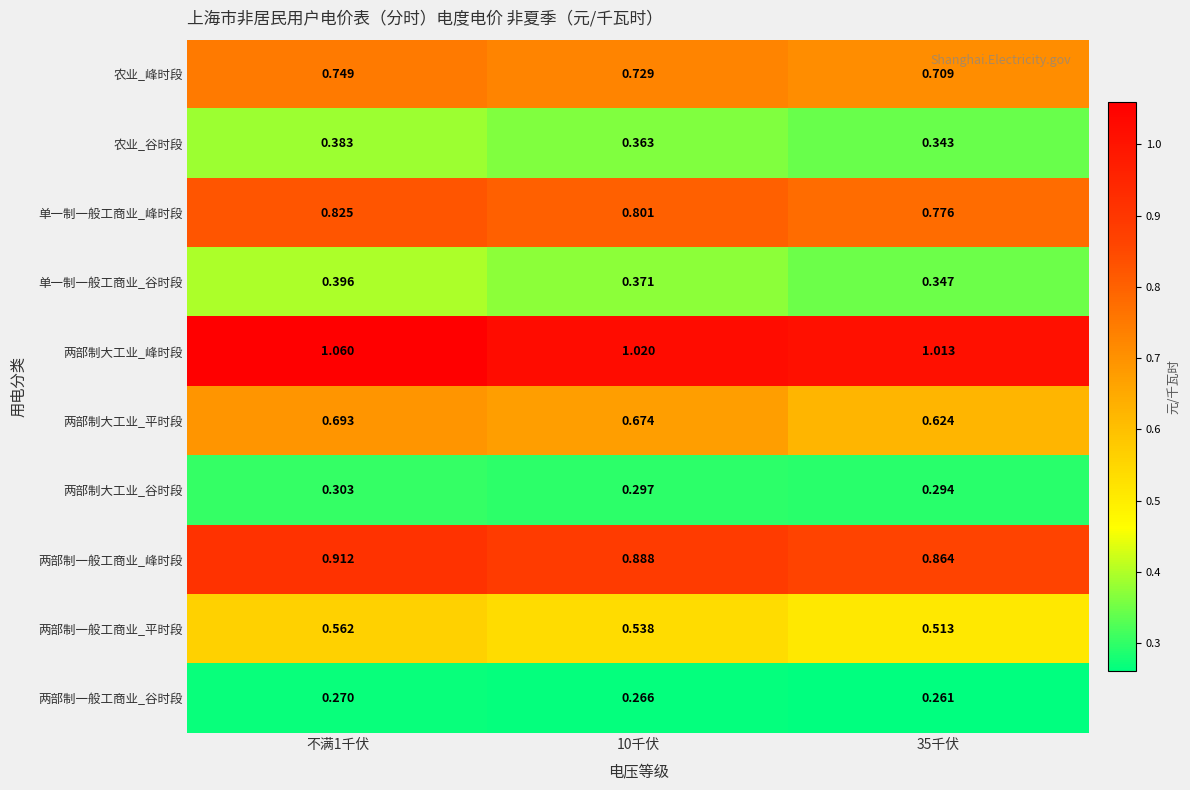

Which series has the largest range (max minus min)?

两部制大工业_平时段